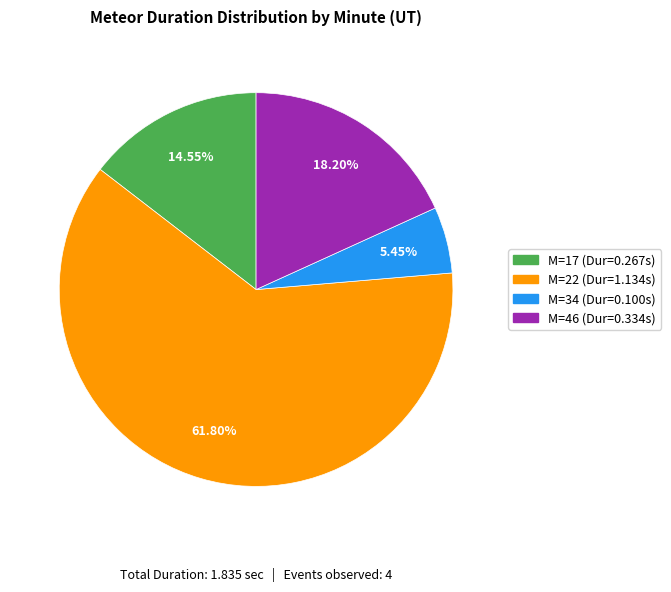

Is there a majority slice in this chart?

Yes